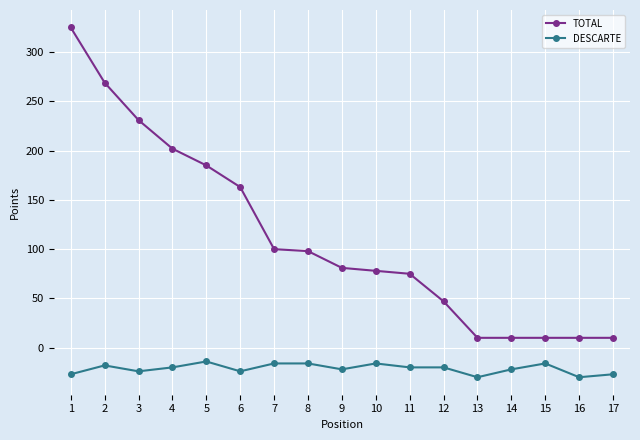

What is the smallest value displayed?

-30